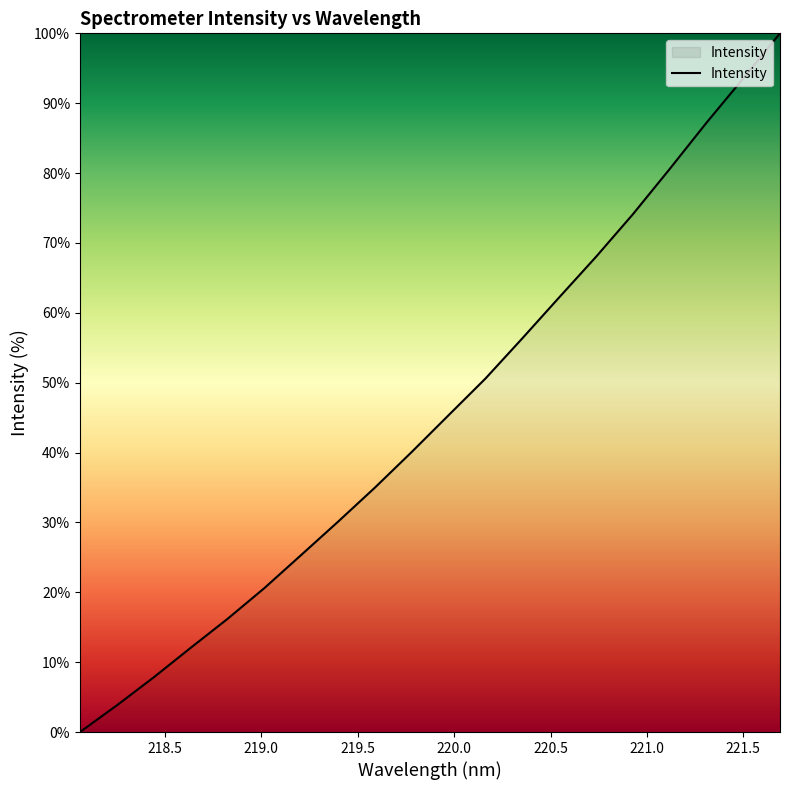

What is the greatest value displayed?

100.0